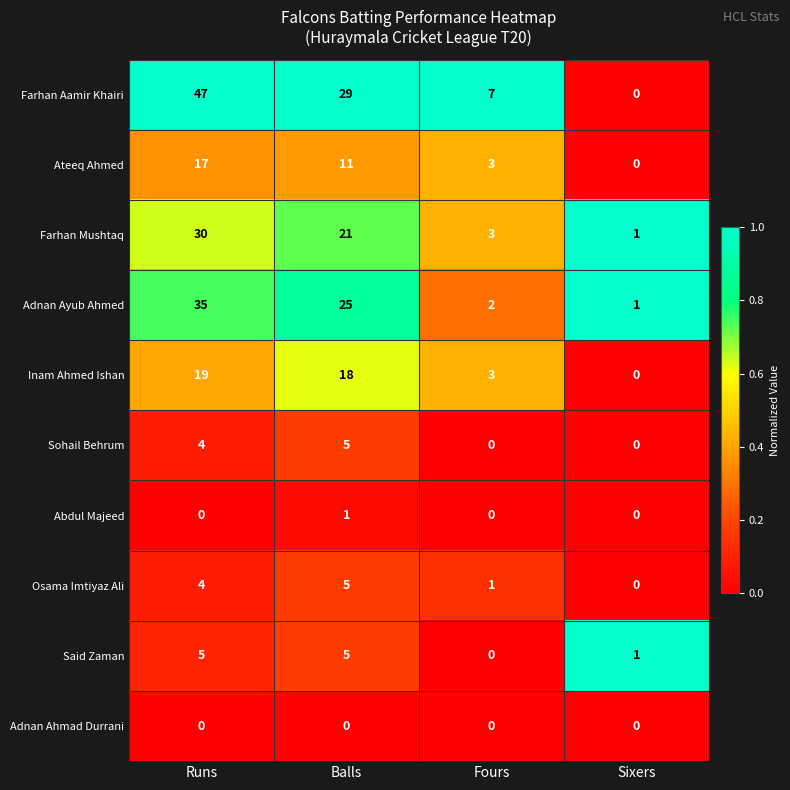

At which category is the sum across all series the highest?

Runs